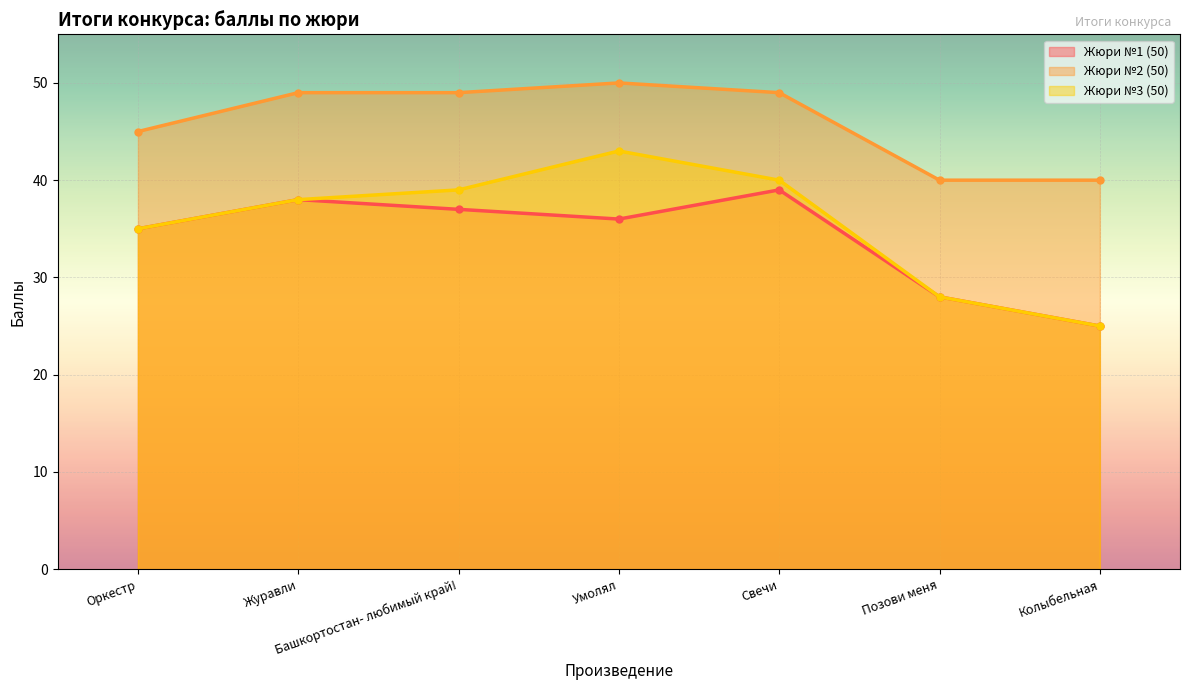

True or false: Жюри №2 (50) and Жюри №3 (50) intersect in this chart.

False